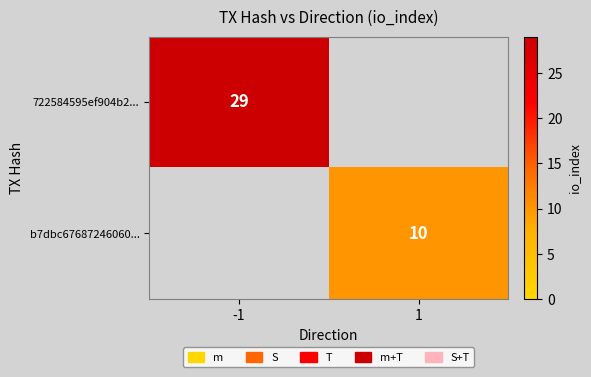

True or false: b7dbc67687246060... has a value of 10 at 1.

True